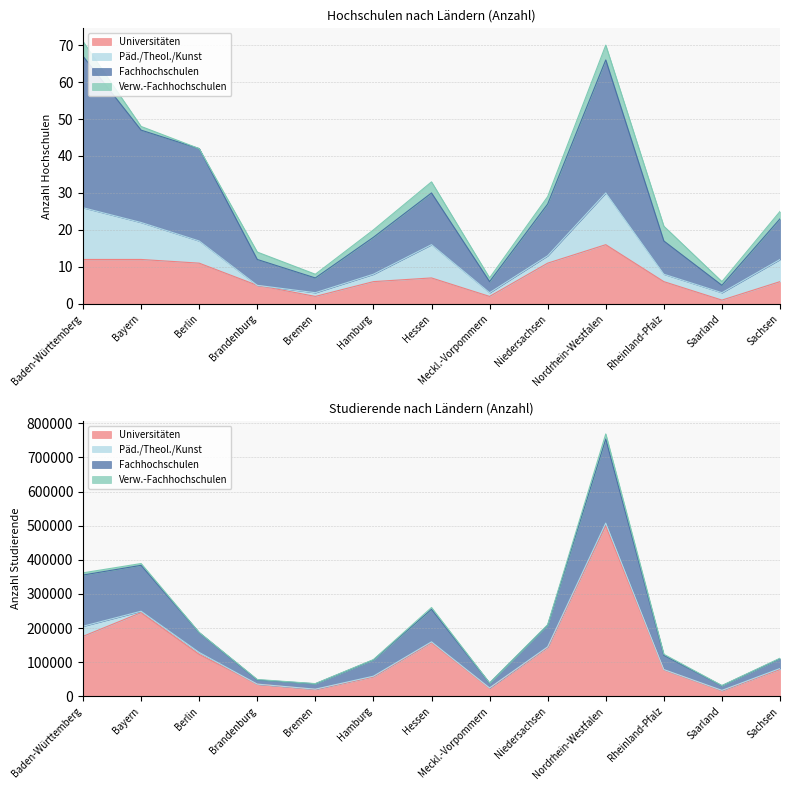

What is the sum of the Universitäten values at Nordrhein-Westfalen and Saarland?

515837